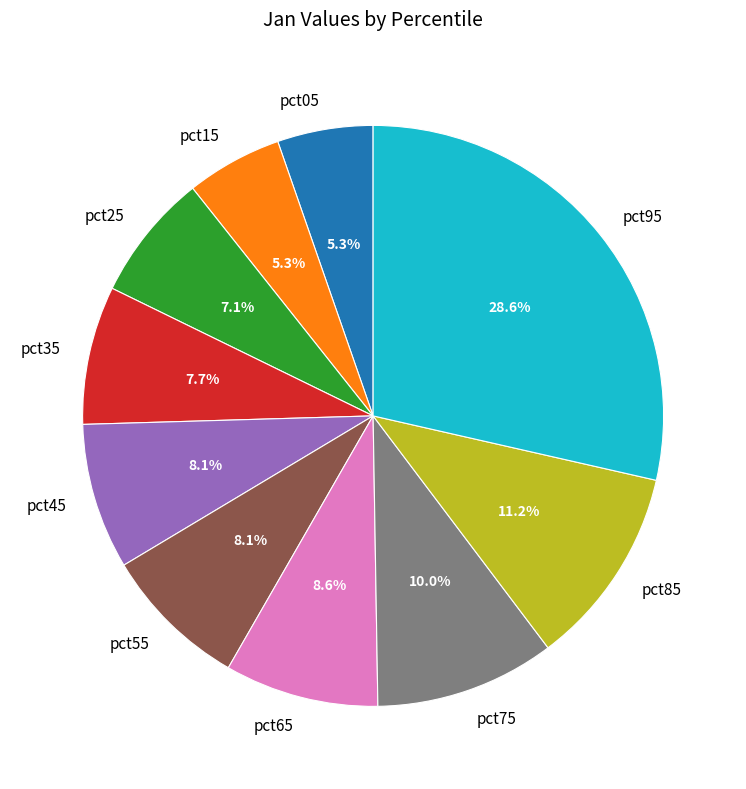

The pct45 slice represents 8% of the pie. True or false?

True